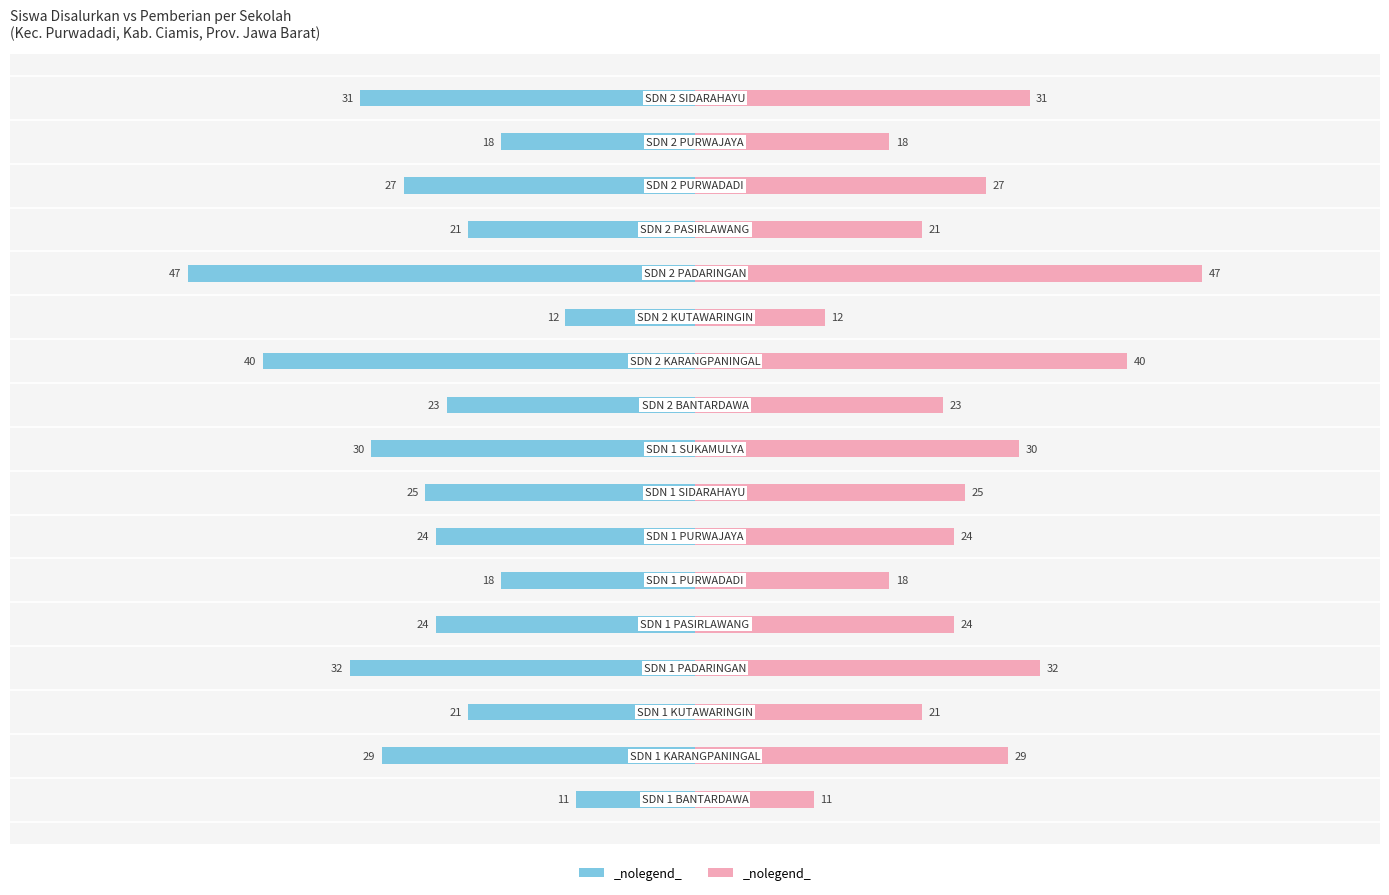

How many values in the Siswa Pemberian series exceed 24?

8